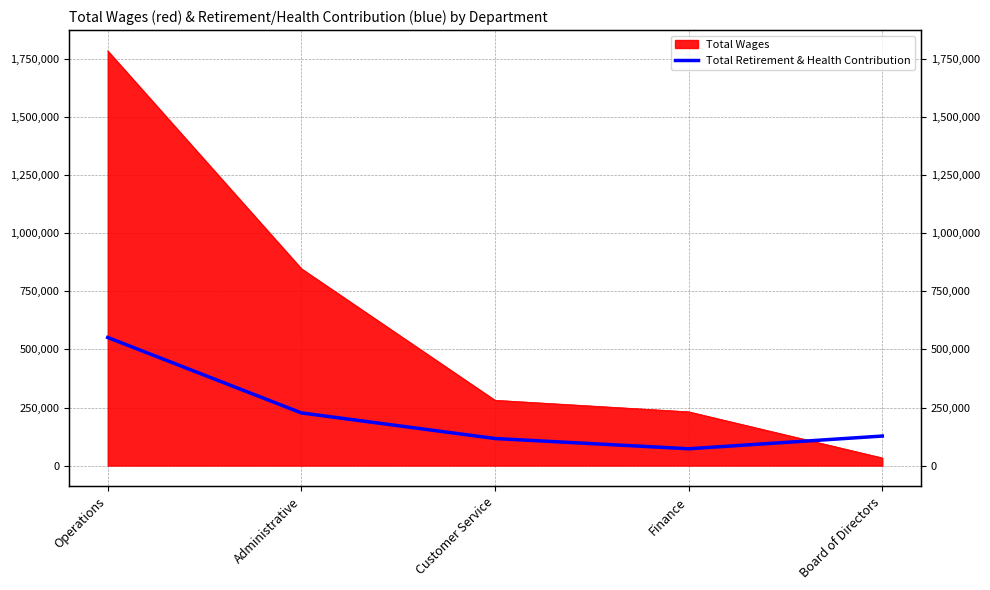

Between Finance and Administrative, which is larger?

Administrative